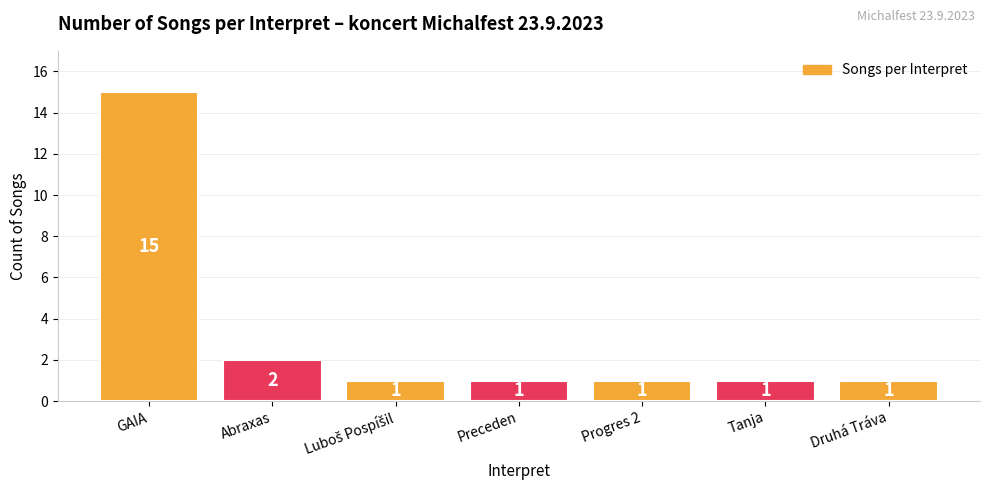

Reading left to right, list all the values displayed in this chart.

15	2	1	1	1	1	1